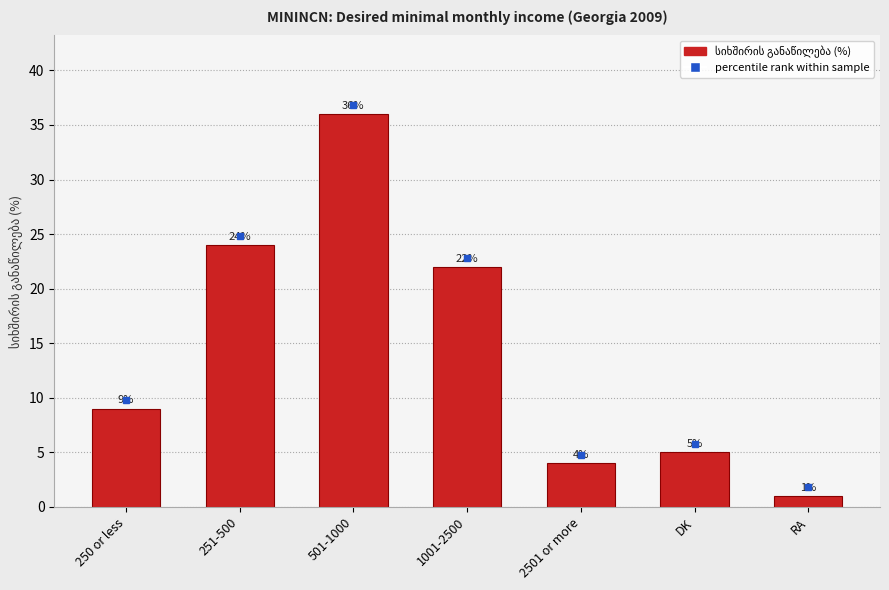

What is the sum of all values?

101